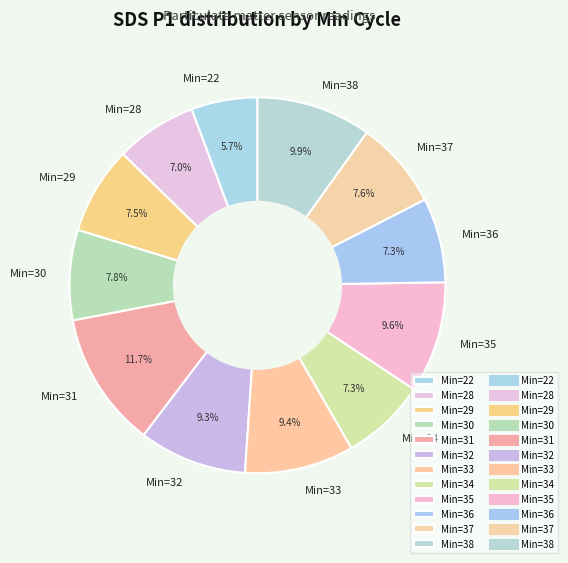

Count the number of slices in the pie.

12